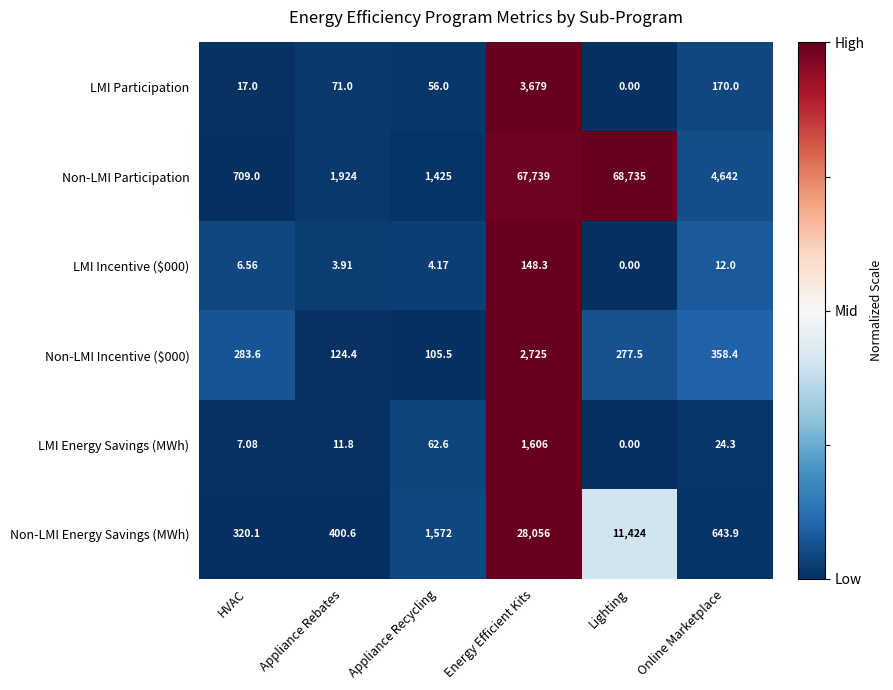

Where is Non-LMI Participation nearest to the value 34722?

Online Marketplace